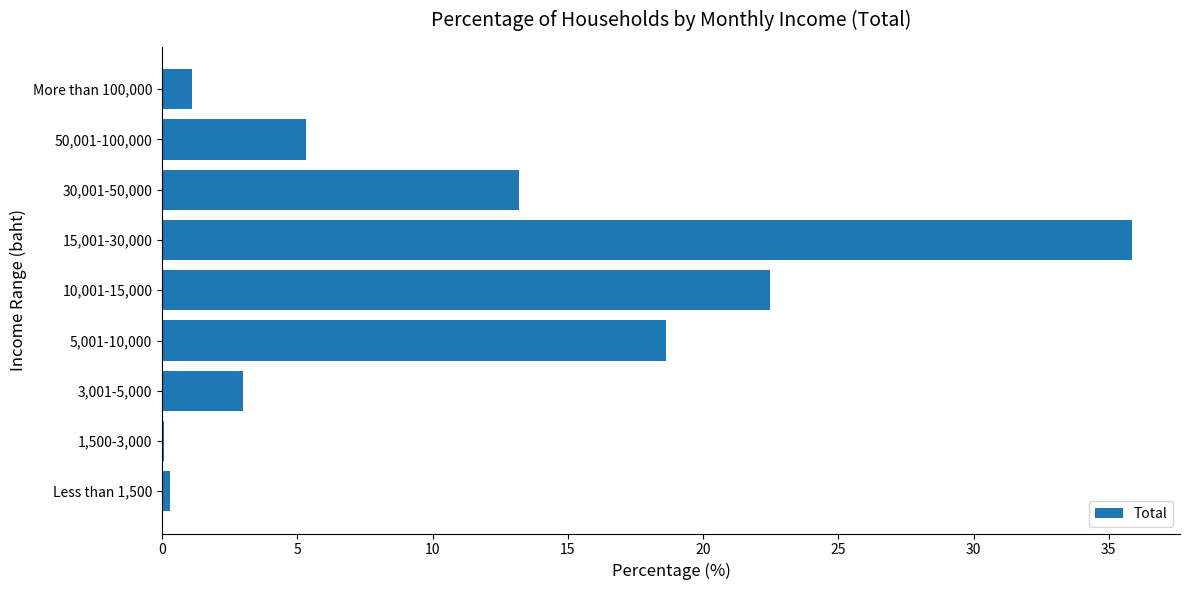

At which label is the value closest to 17?

5,001-10,000